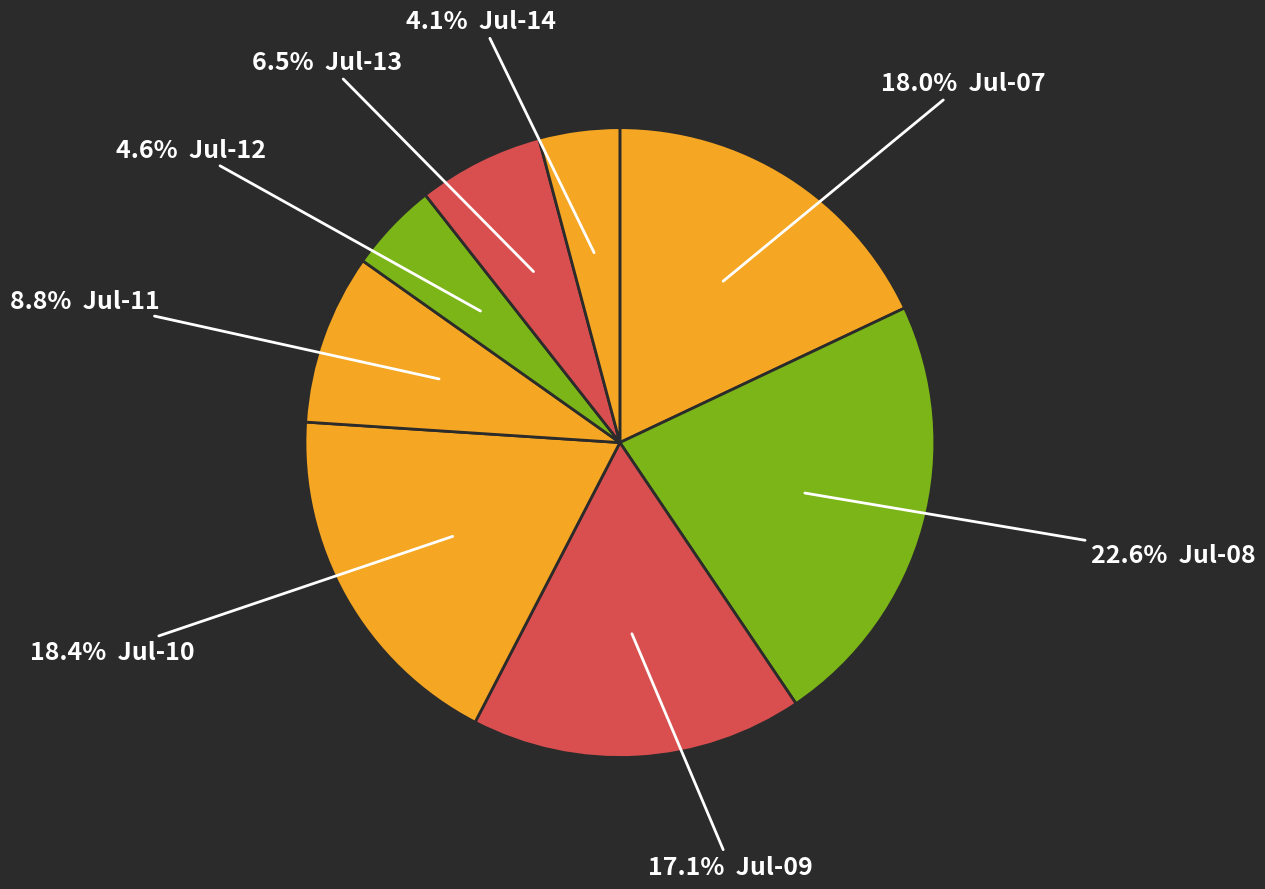

Is there a majority slice in this chart?

No